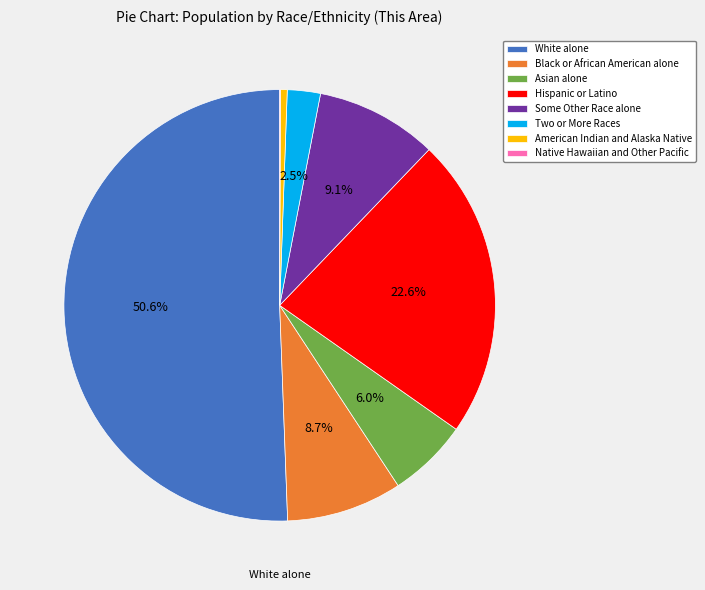

What is the largest slice in the pie chart?

White alone